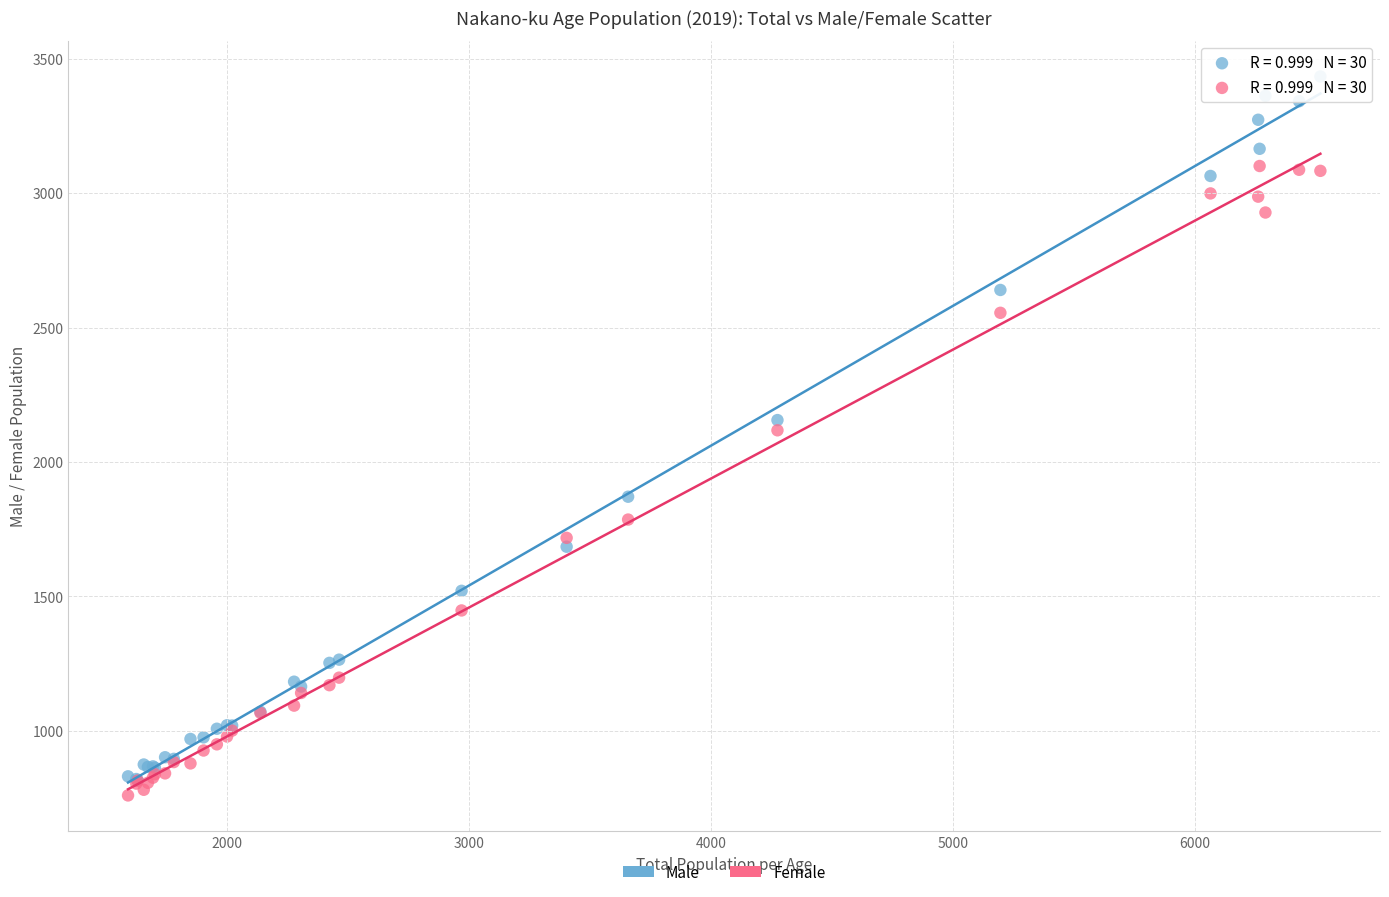

Which series reaches the minimum Y coordinate?

Female